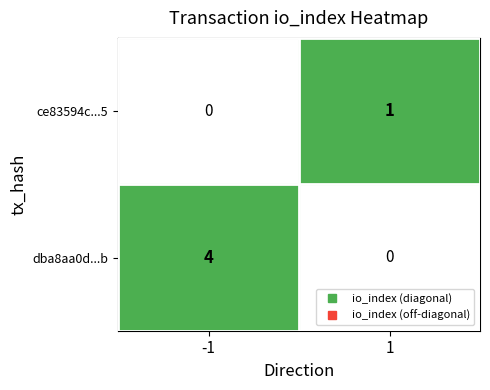

What is the sum of all dba8aa0d...b values?

4